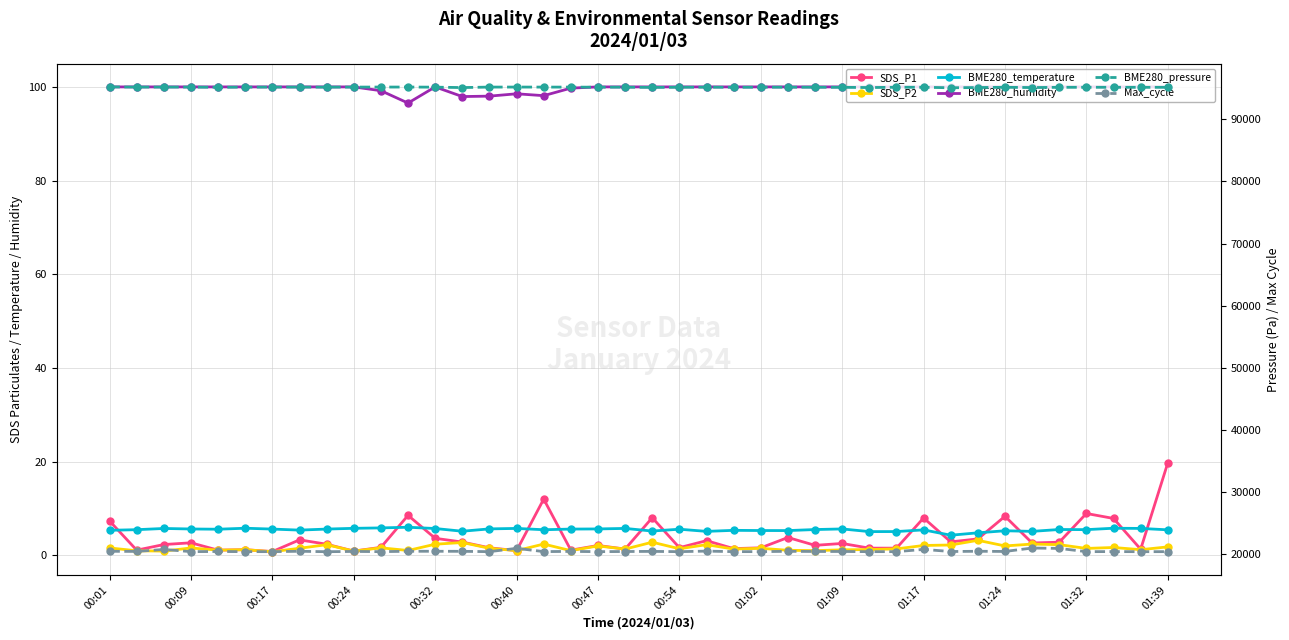

Where does the BME280_pressure series first go above 95173?

00:01